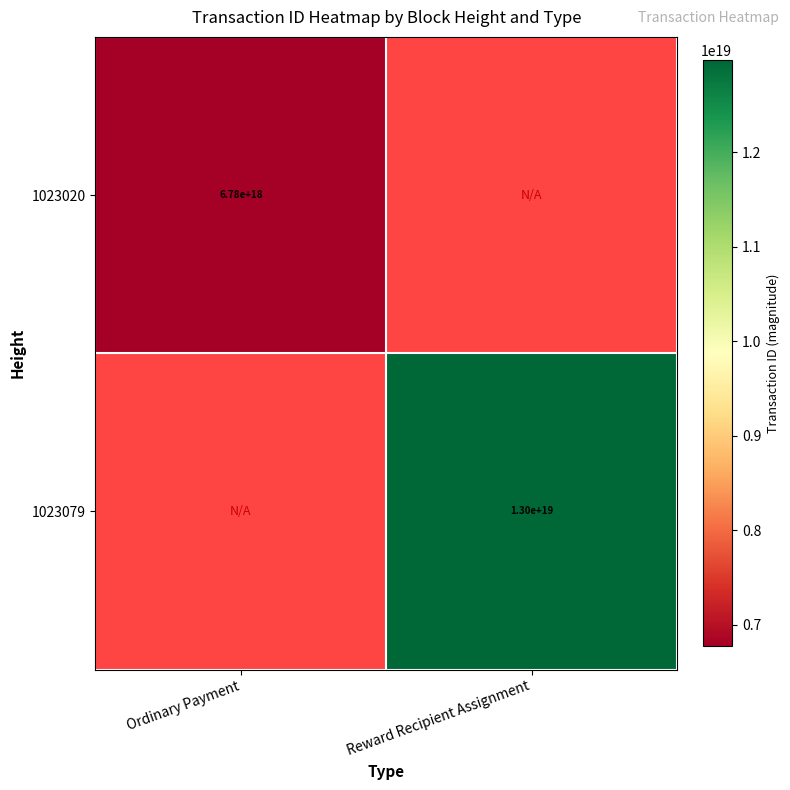

How many data points does each series have?

2